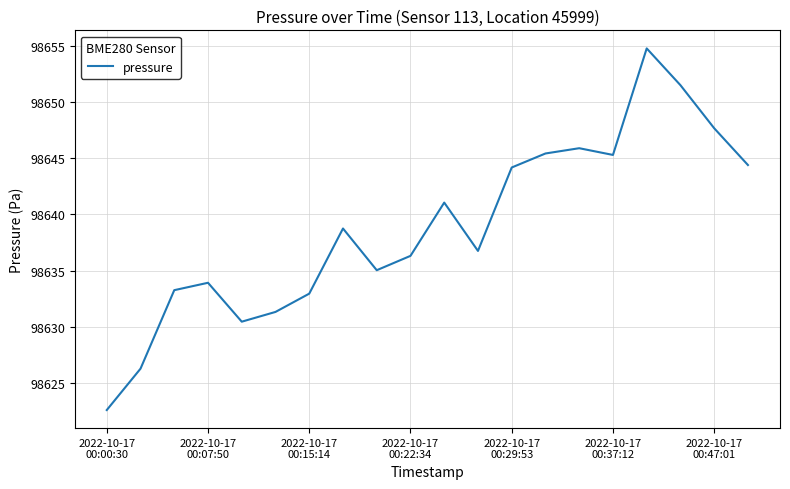

What is the maximum value shown in the chart?

98654.8